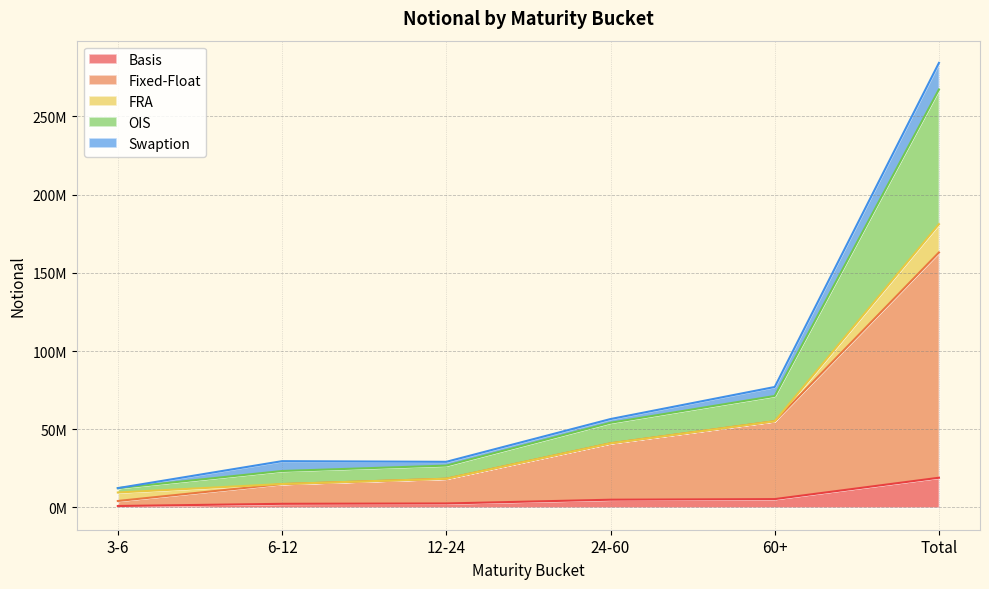

At which category is the sum across all series the highest?

Total